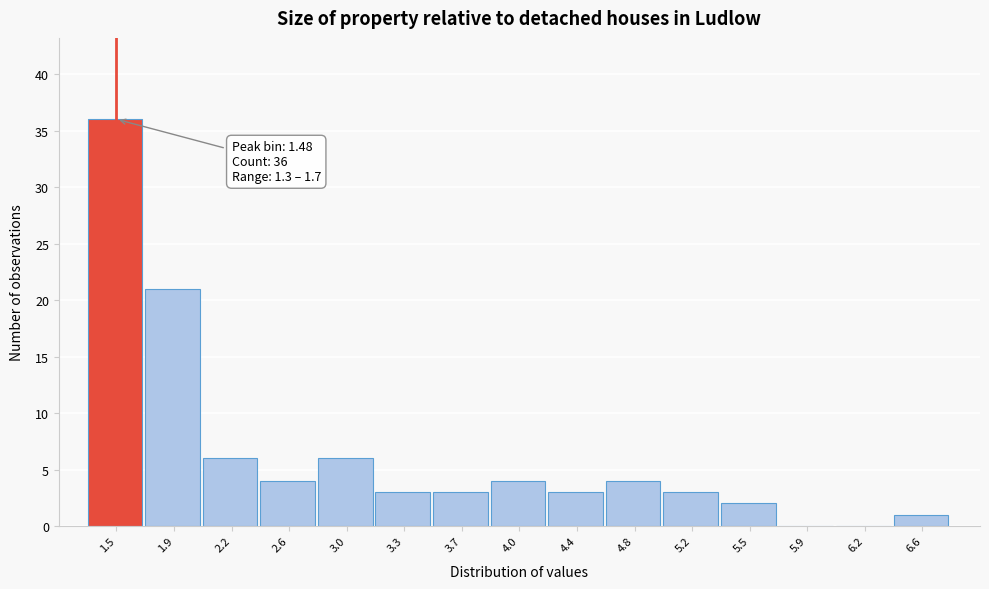

Over which range of the x-axis is the bar tallest?

1.30 to 1.65